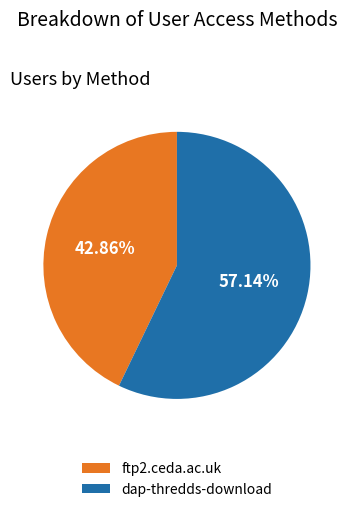

To the nearest percent, what is the average slice percentage?

50%